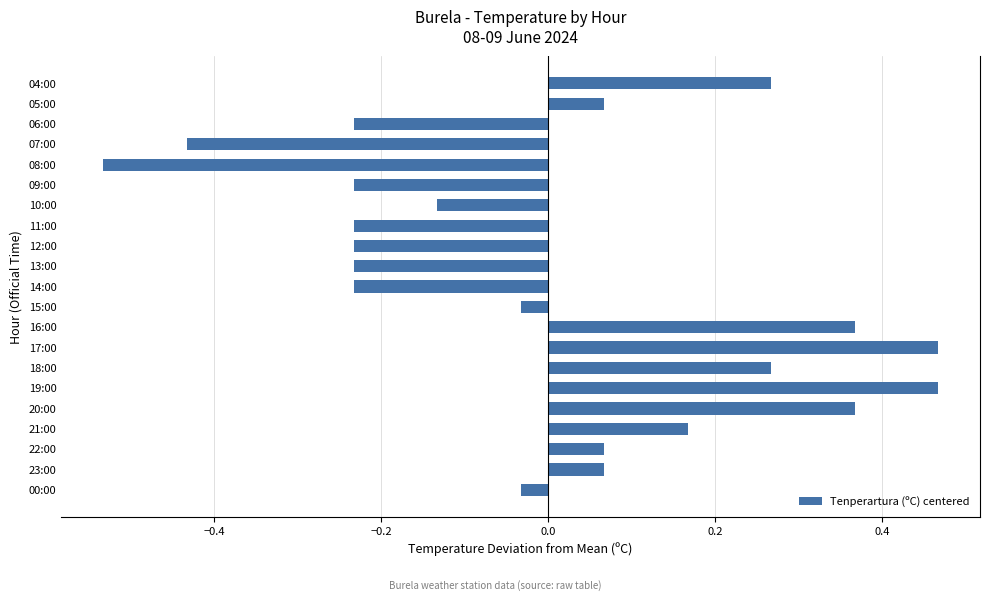

Which category has the lowest value across all series?

08:00